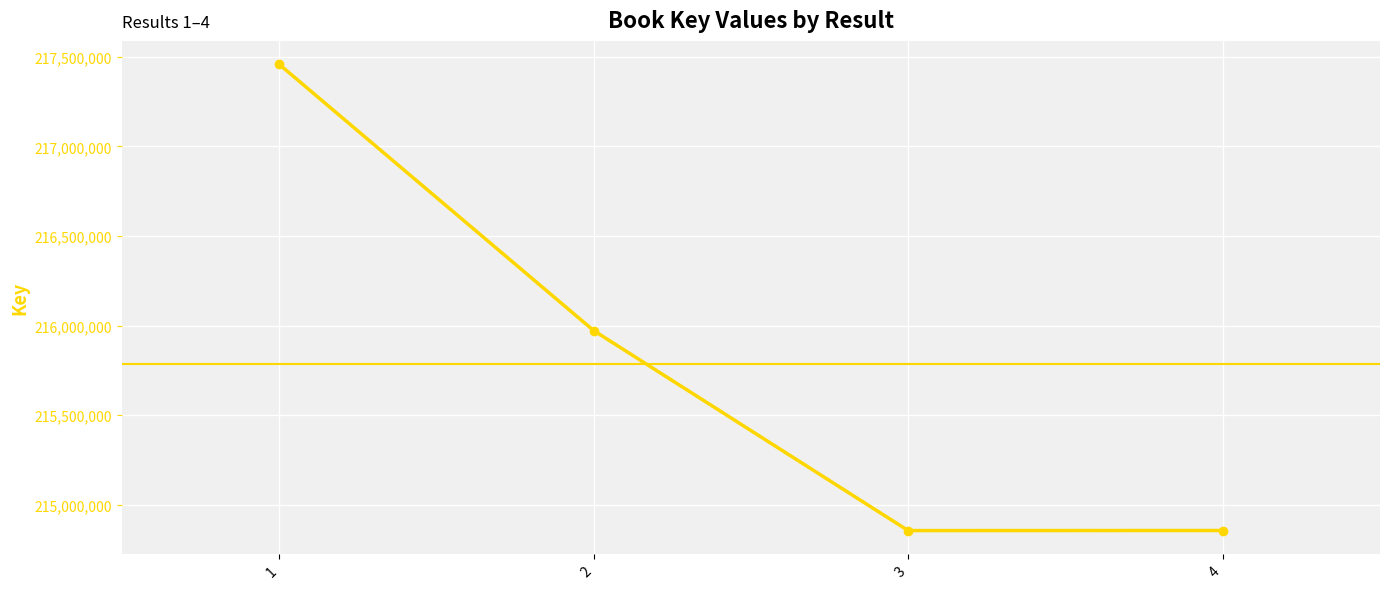

Where is the first local minimum?

3